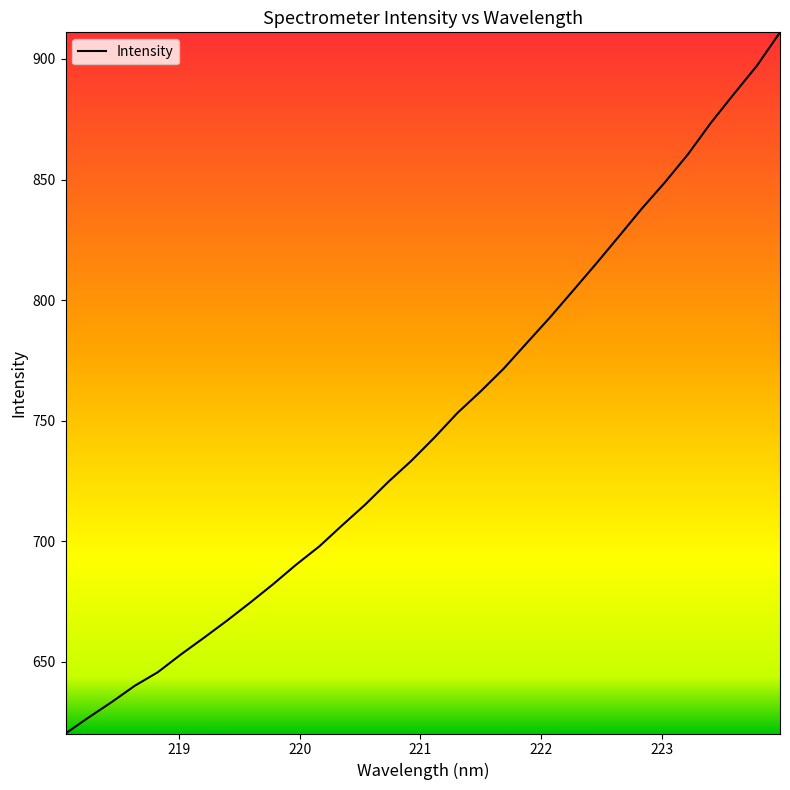

What is the smallest value displayed?

620.3